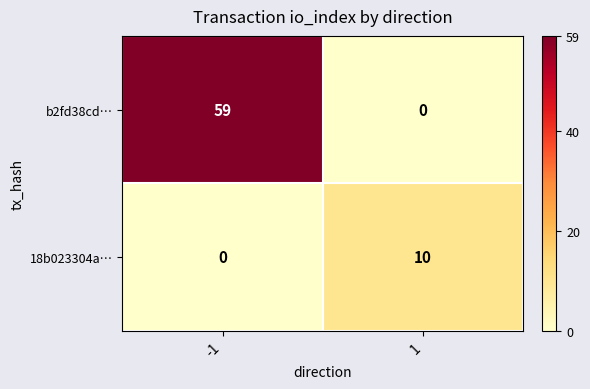

What is the sum of the b2fd38cd… values at -1 and 1?

59